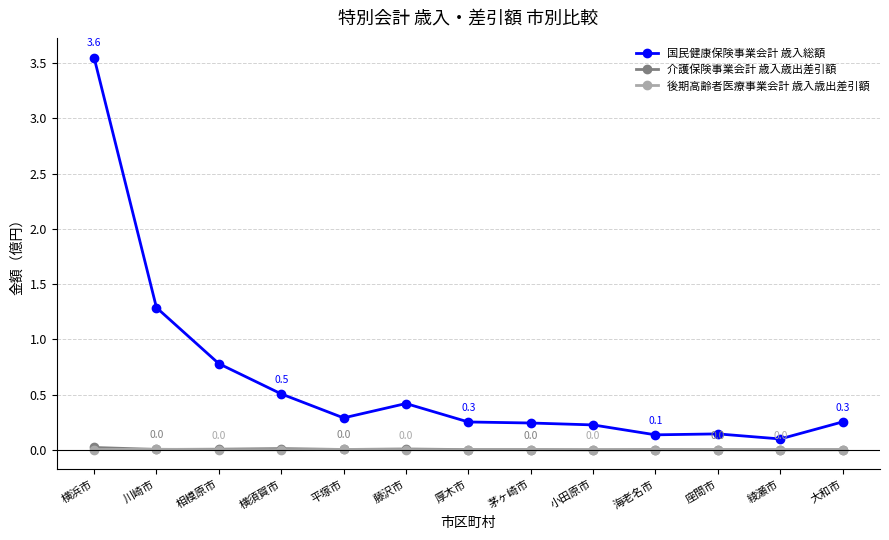

Where do 介護保険事業会計 歳入歳出差引額 and 後期高齢者医療事業会計 歳入歳出差引額 first cross each other?

横浜市 and 川崎市